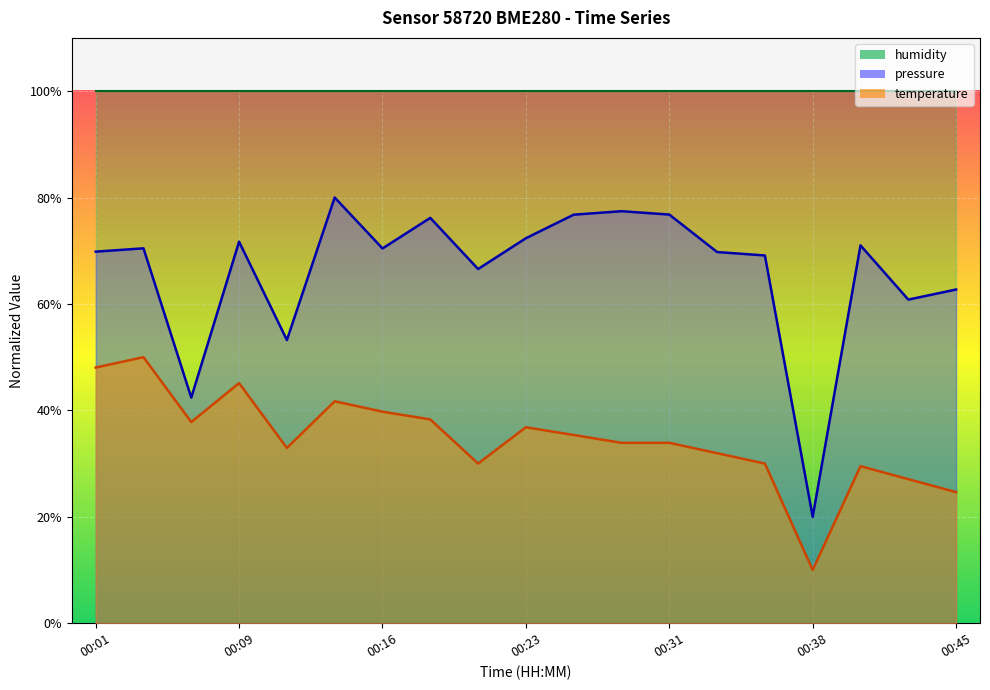

True or false: pressure and temperature cross at least once.

False